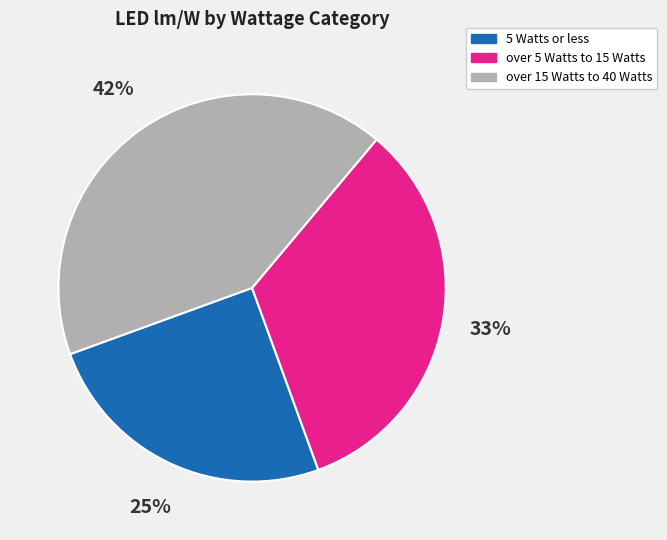

Combined, do over 5 Watts to 15 Watts and over 15 Watts to 40 Watts account for over 50%?

Yes